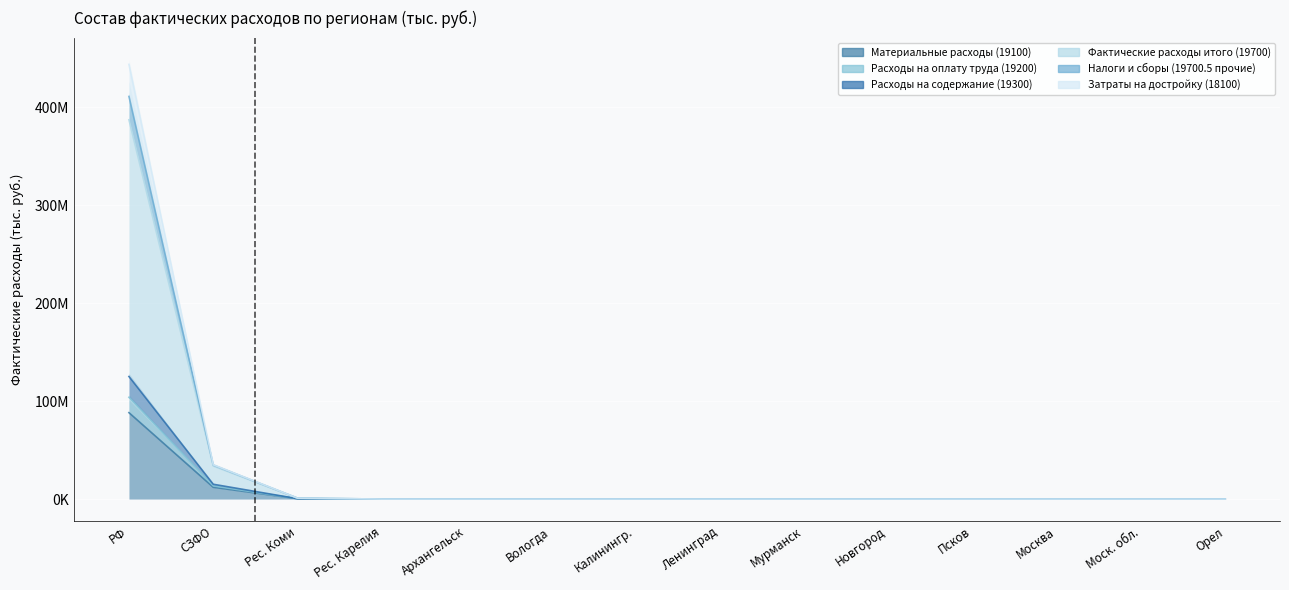

At which label does Расходы на содержание (19300) reach its minimum?

Рес. Карелия